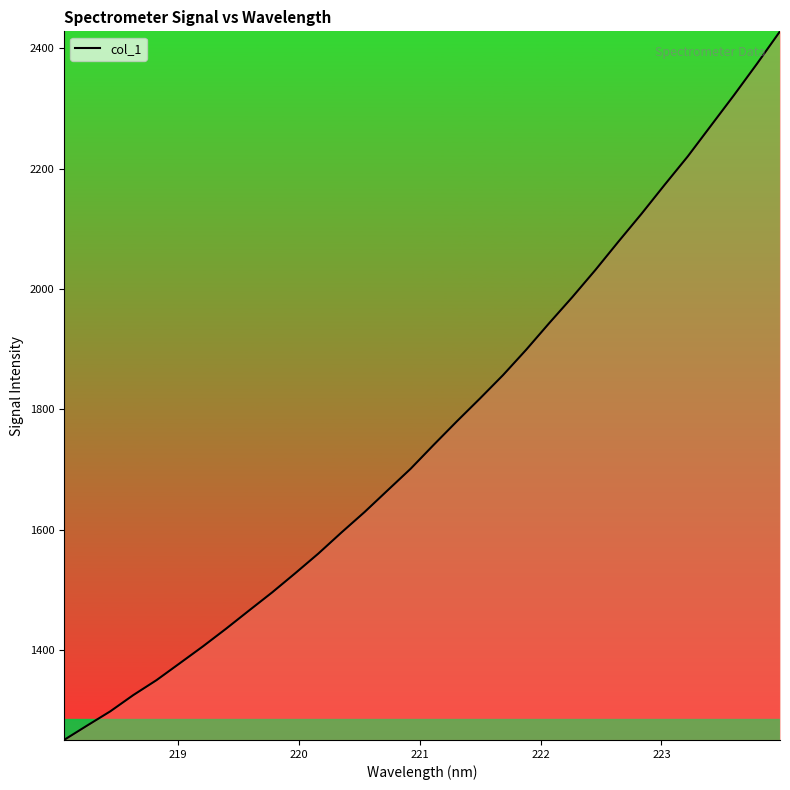

What is the difference between the maximum and minimum values?

1177.4